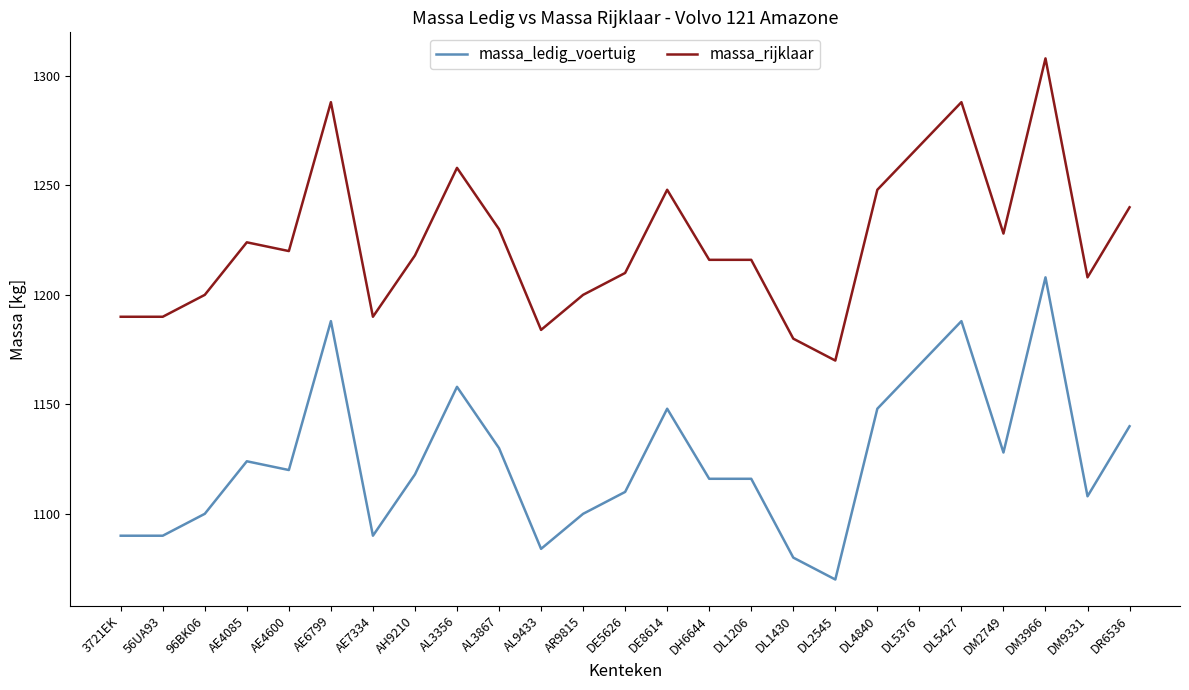

How many lines are shown in the chart?

2